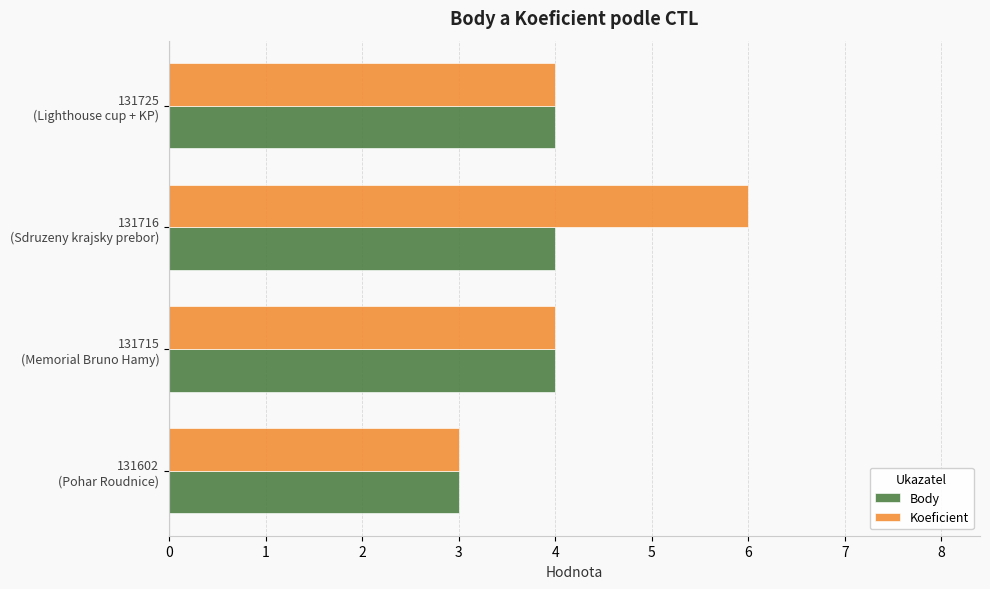

Rank the series by their maximum value, from highest to lowest.

Koeficient, Body